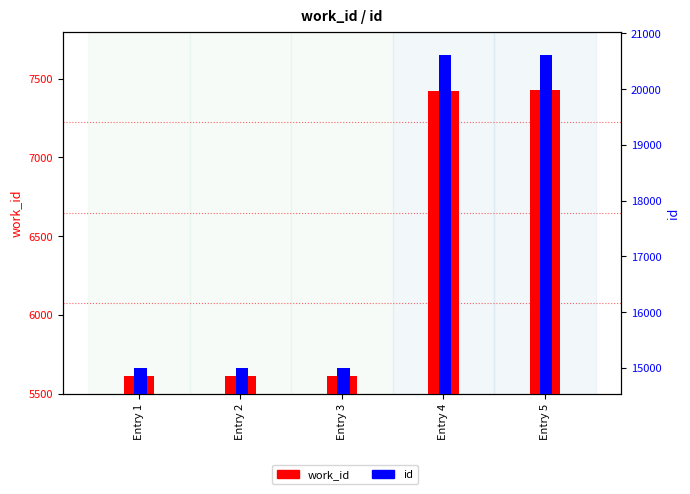

The value of id at Entry 3 is 21599. True or false?

False